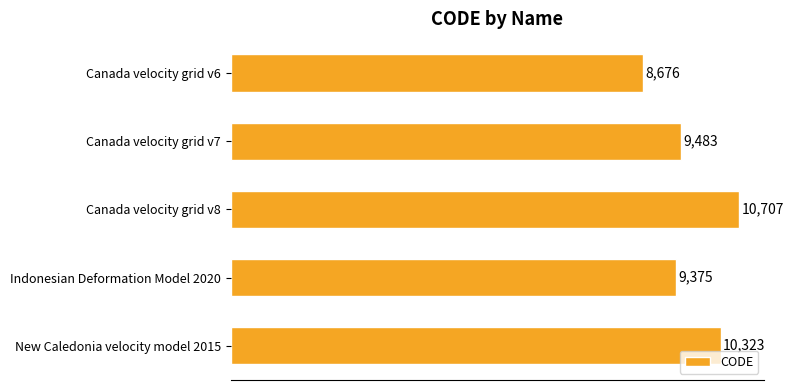

What is the greatest value displayed?

10707